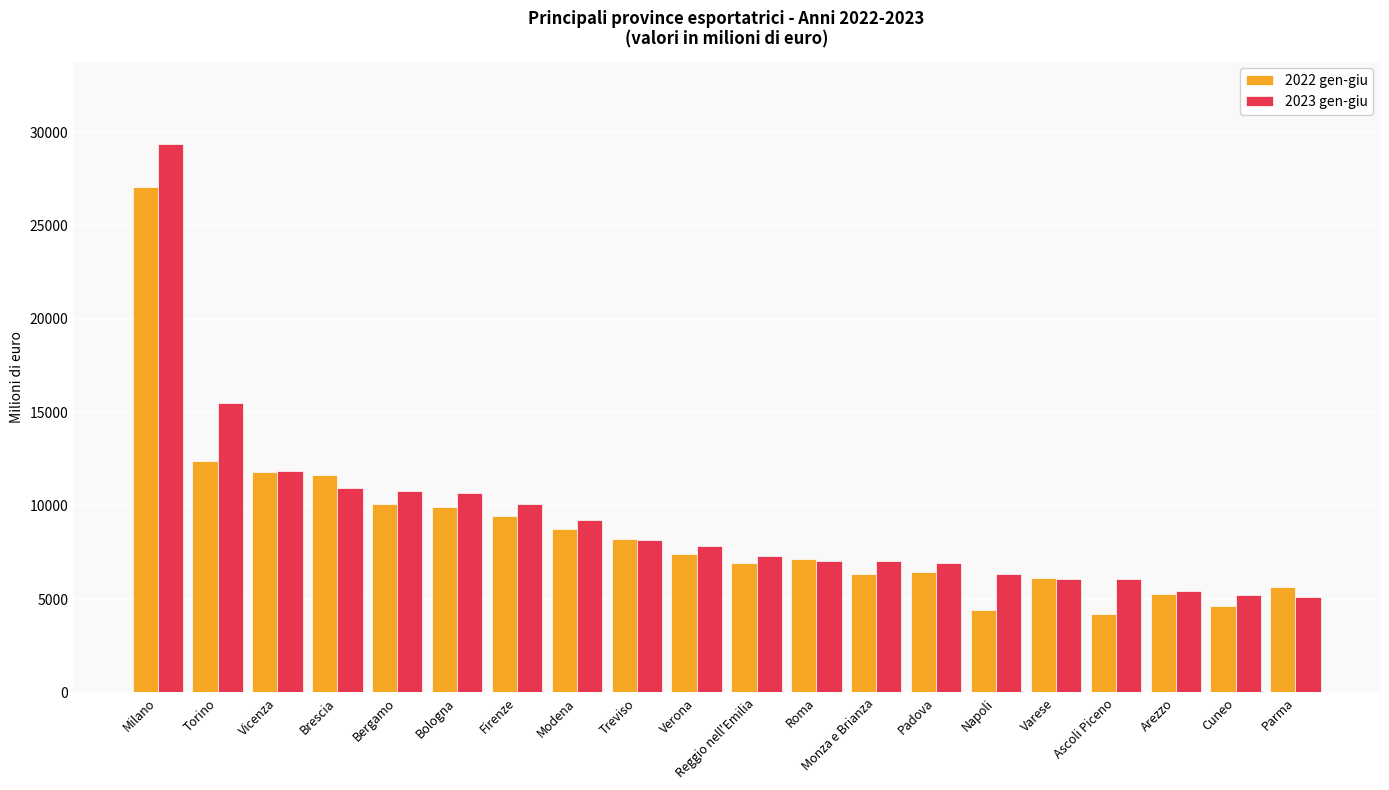

Count the number of data series in this chart.

2